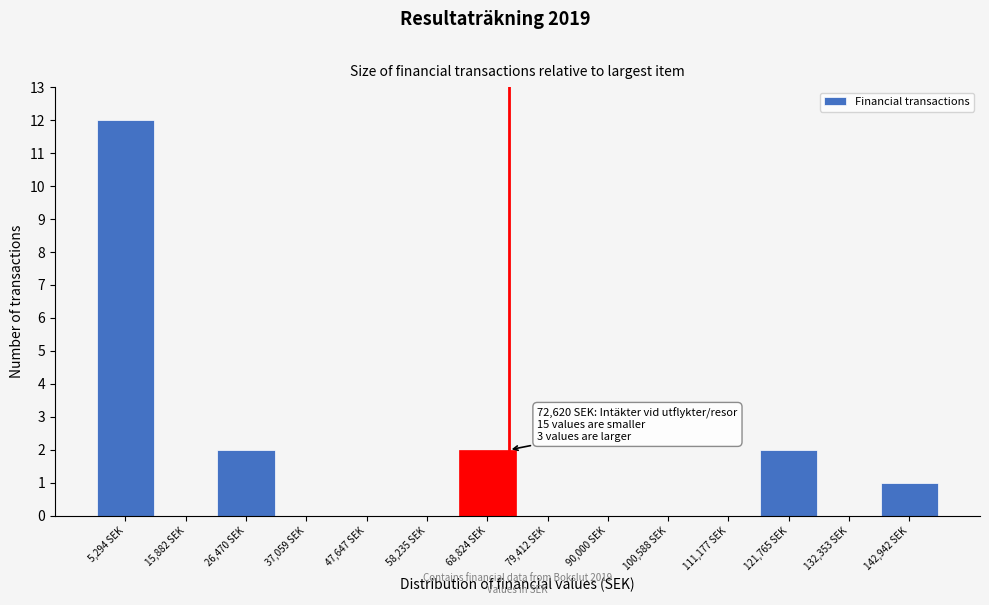

Over which range of the x-axis is the bar tallest?

0 to 10000